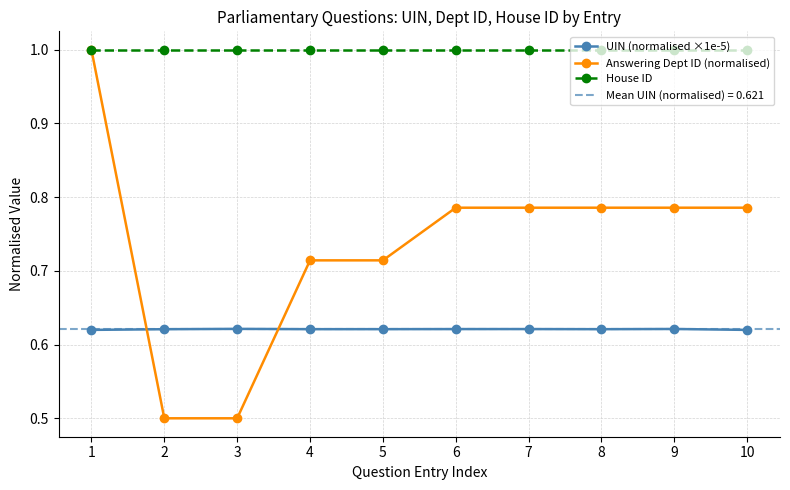

Between which two adjacent categories do UIN (normalised ×1e-5) and Answering Dept ID (normalised) first intersect?

1 and 2